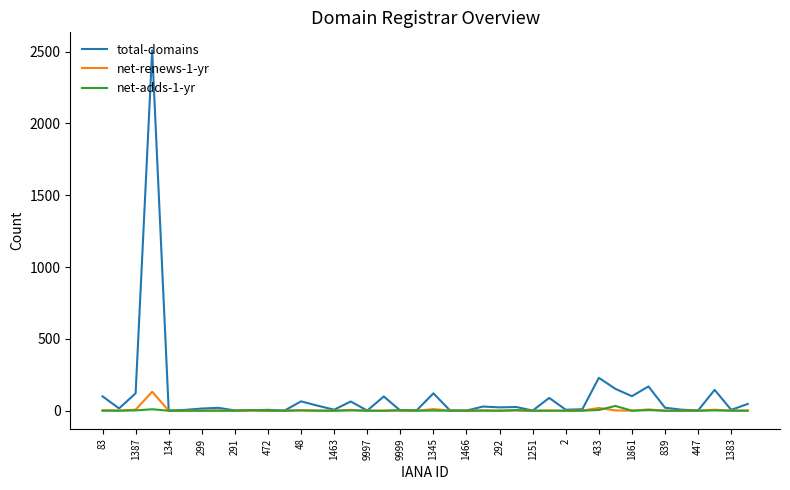

Which series has the widest spread of values?

total-domains